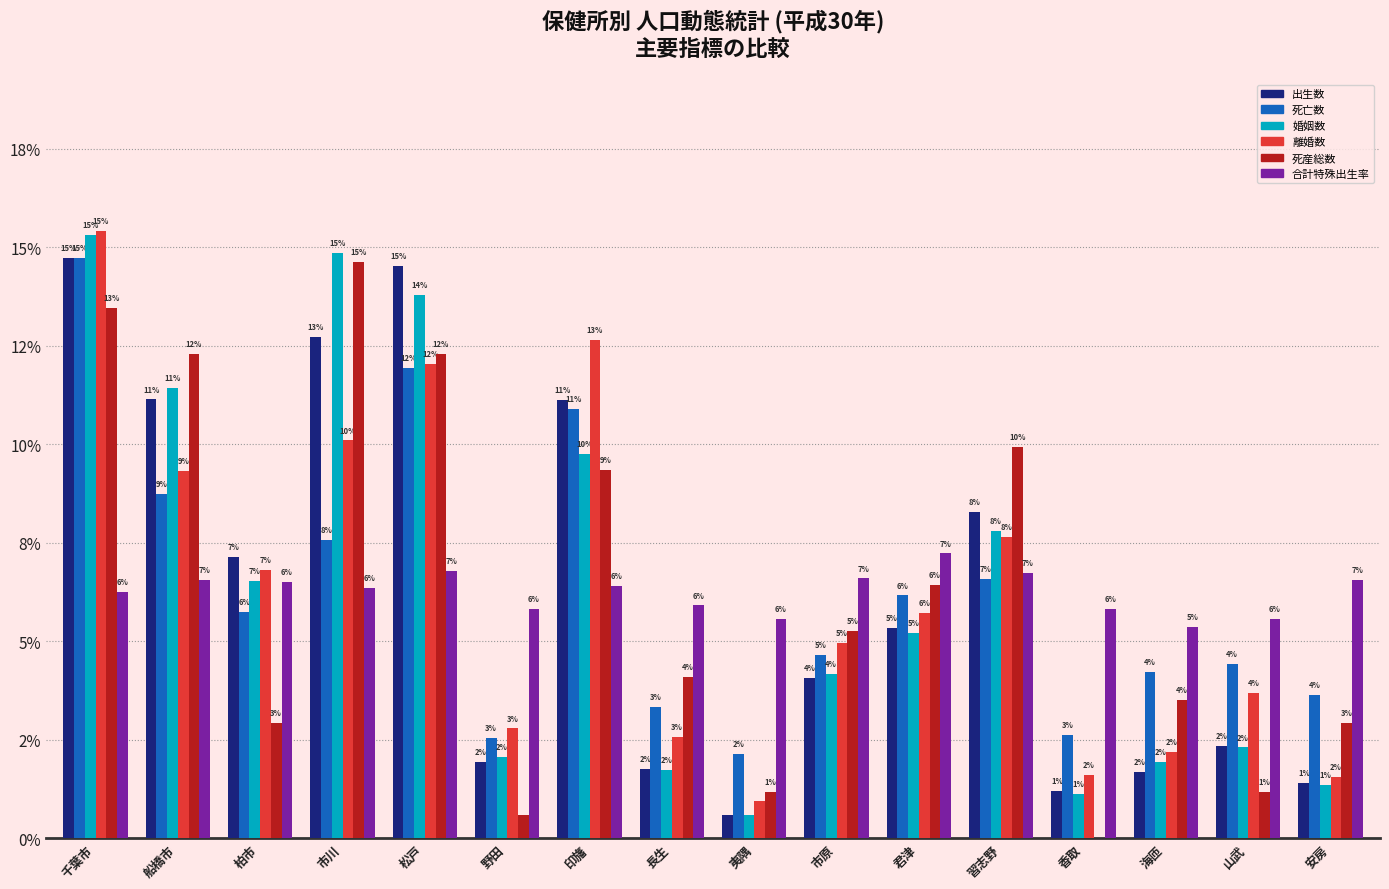

At which label is 出生数 closest to 7?

柏市